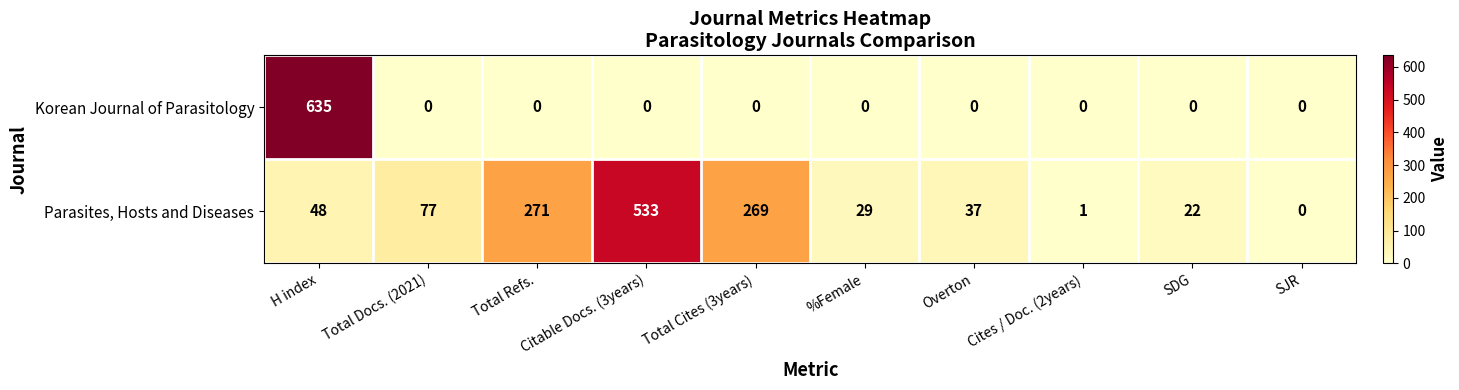

True or false: Korean Journal of Parasitology has a value of 366 at SJR.

False